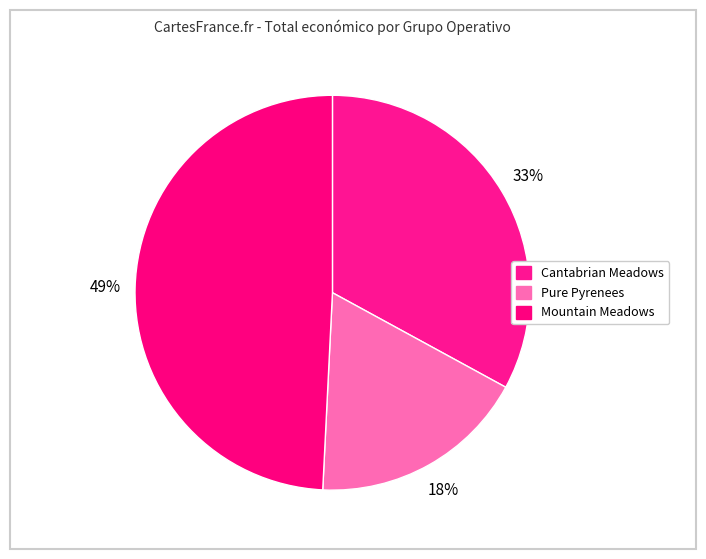

True or false: Mountain Meadows accounts for 63% of the total.

False